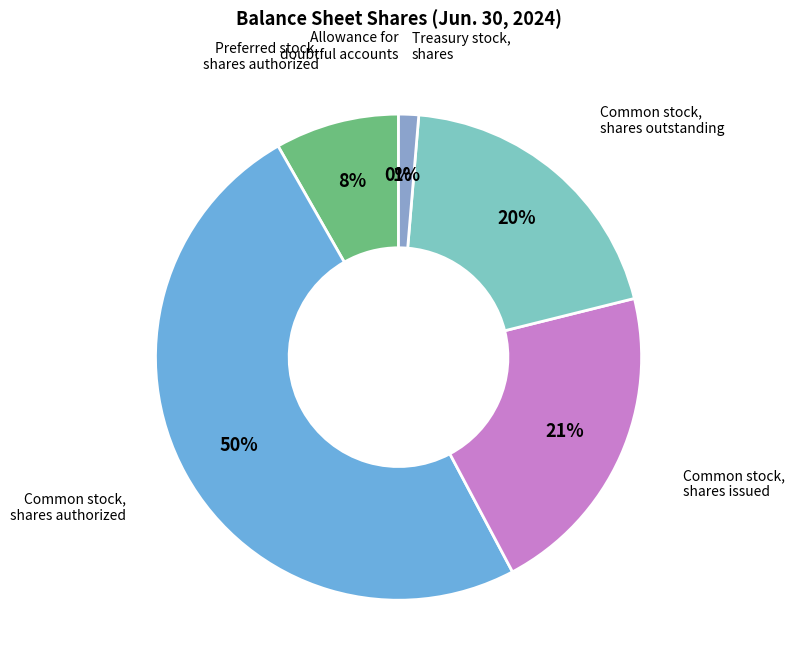

To the nearest percent, what is the average slice percentage?

17%